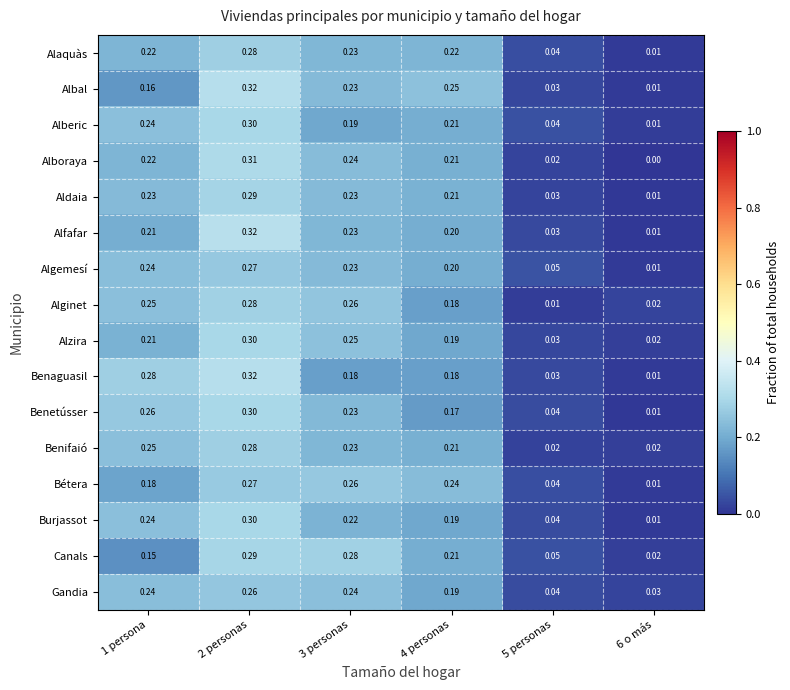

How many series are shown in this chart?

16